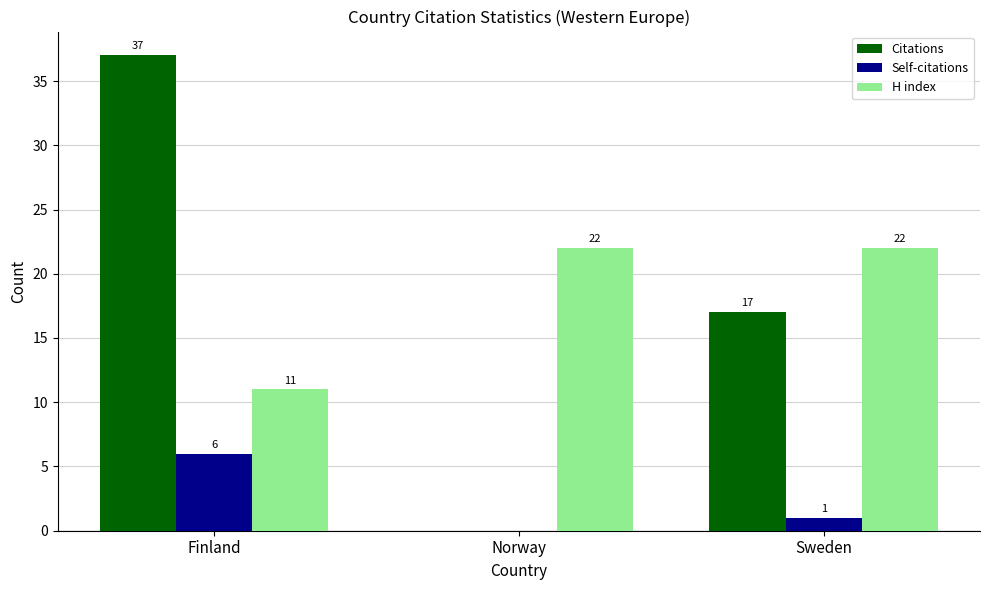

What is the sum of all H index values?

55